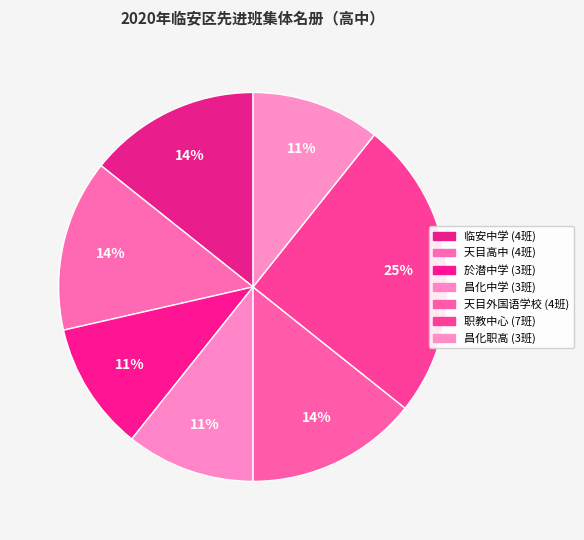

To the nearest percent, what is the average slice percentage?

14%